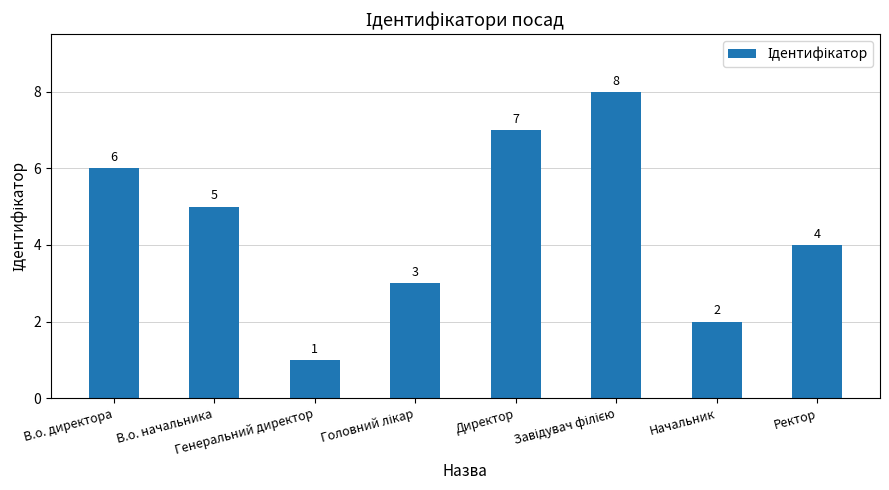

Where does the data first go above 5?

В.о. директора